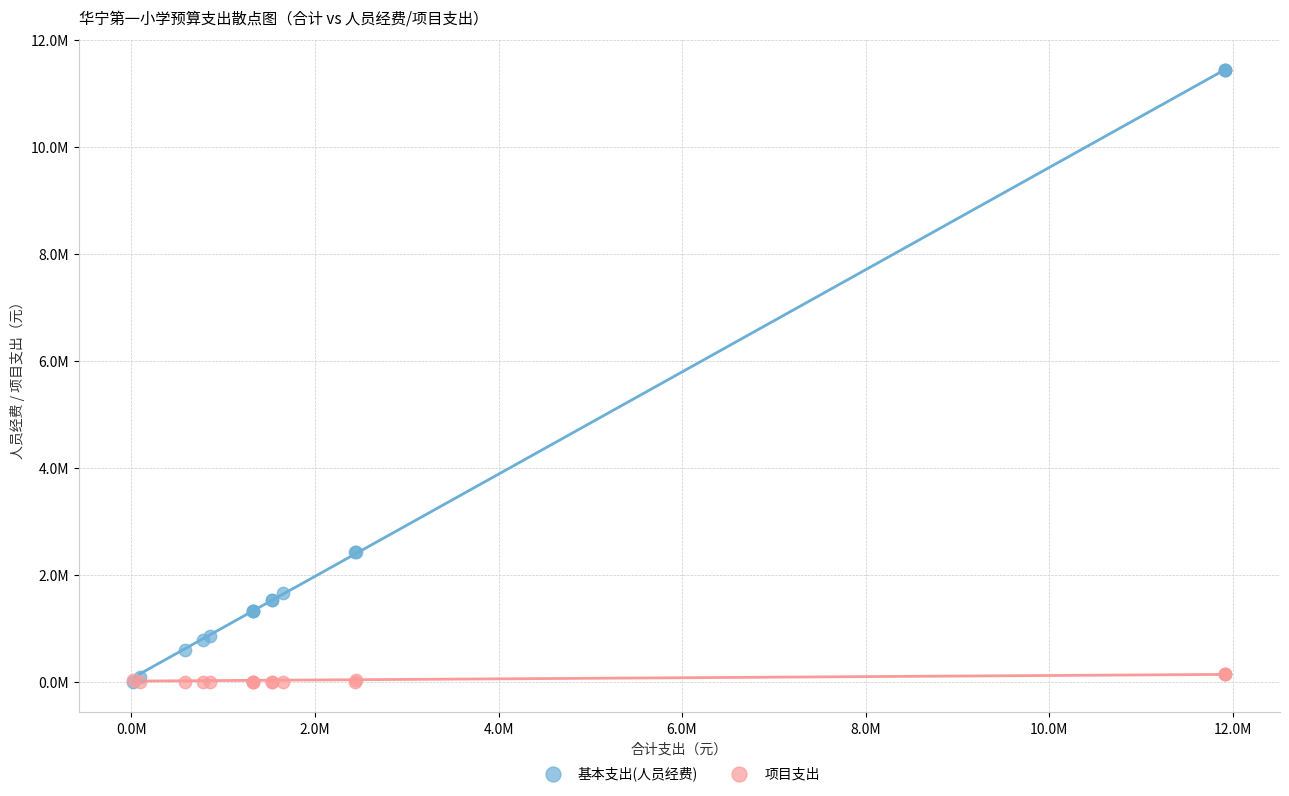

Which series contains the highest Y value?

基本支出(人员经费)